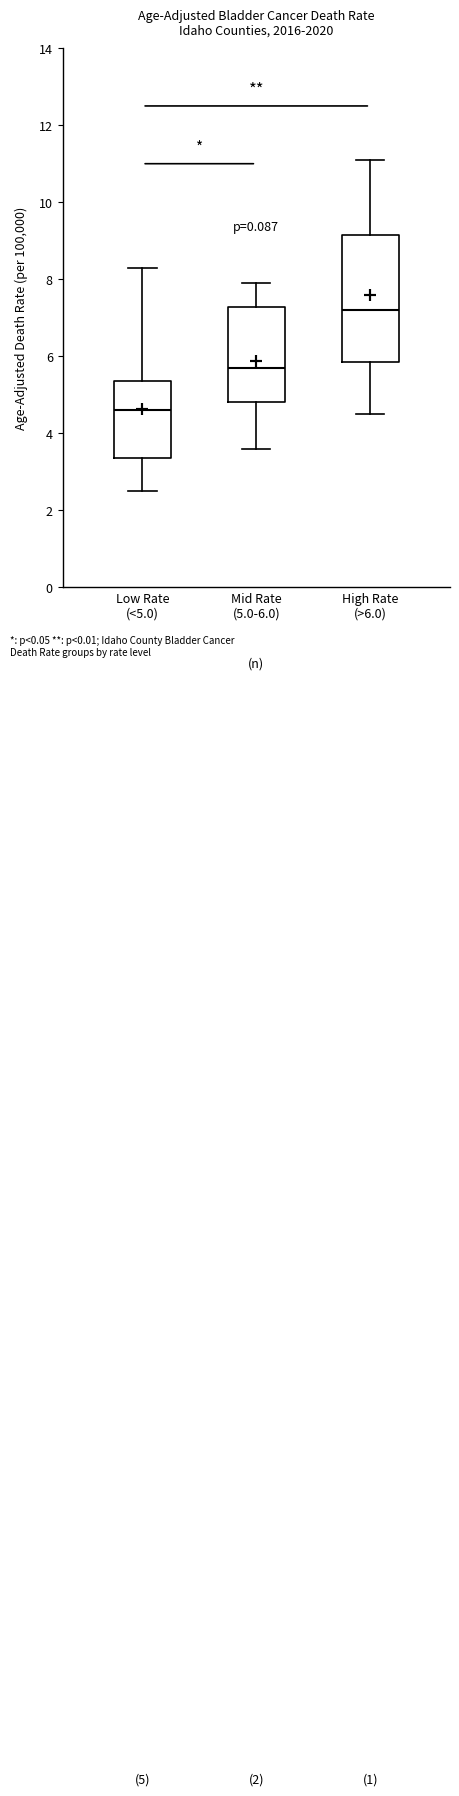

Which box's median line is the highest?

High Rate (>6.0)